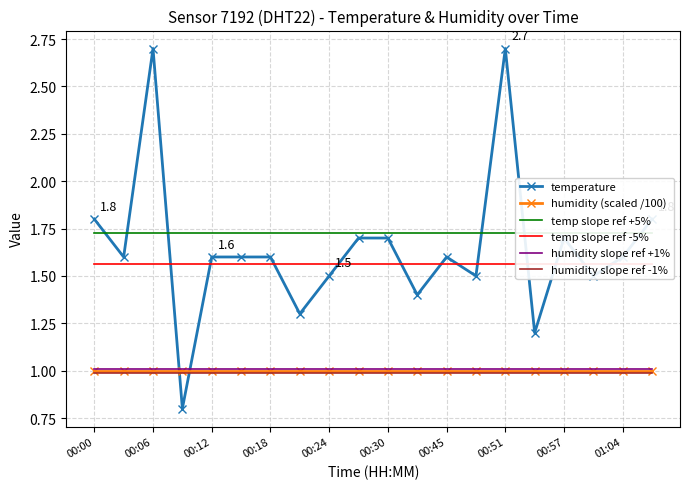

Which series ends up on top after the final intersection of temperature and humidity slope ref -1%?

temperature